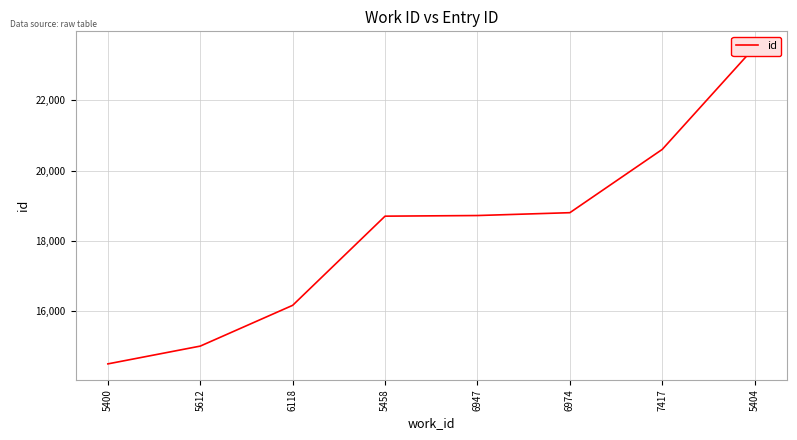

Rank the categories by value from lowest to highest.

5400, 5612, 6118, 5458, 6947, 6974, 7417, 5404